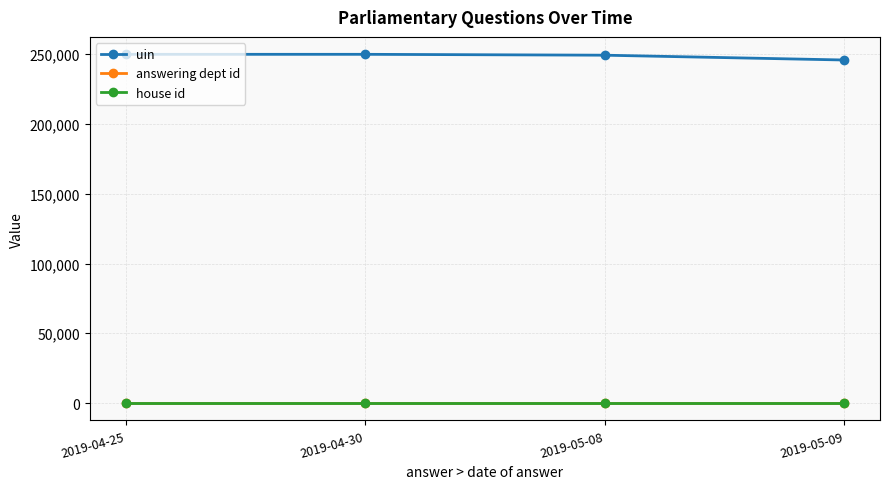

Which series has the largest total across all categories?

uin